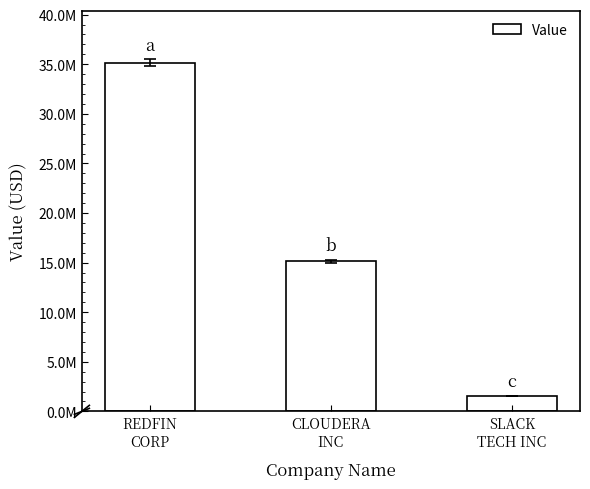

Which category has the lowest value across all series?

SLACK
TECH INC